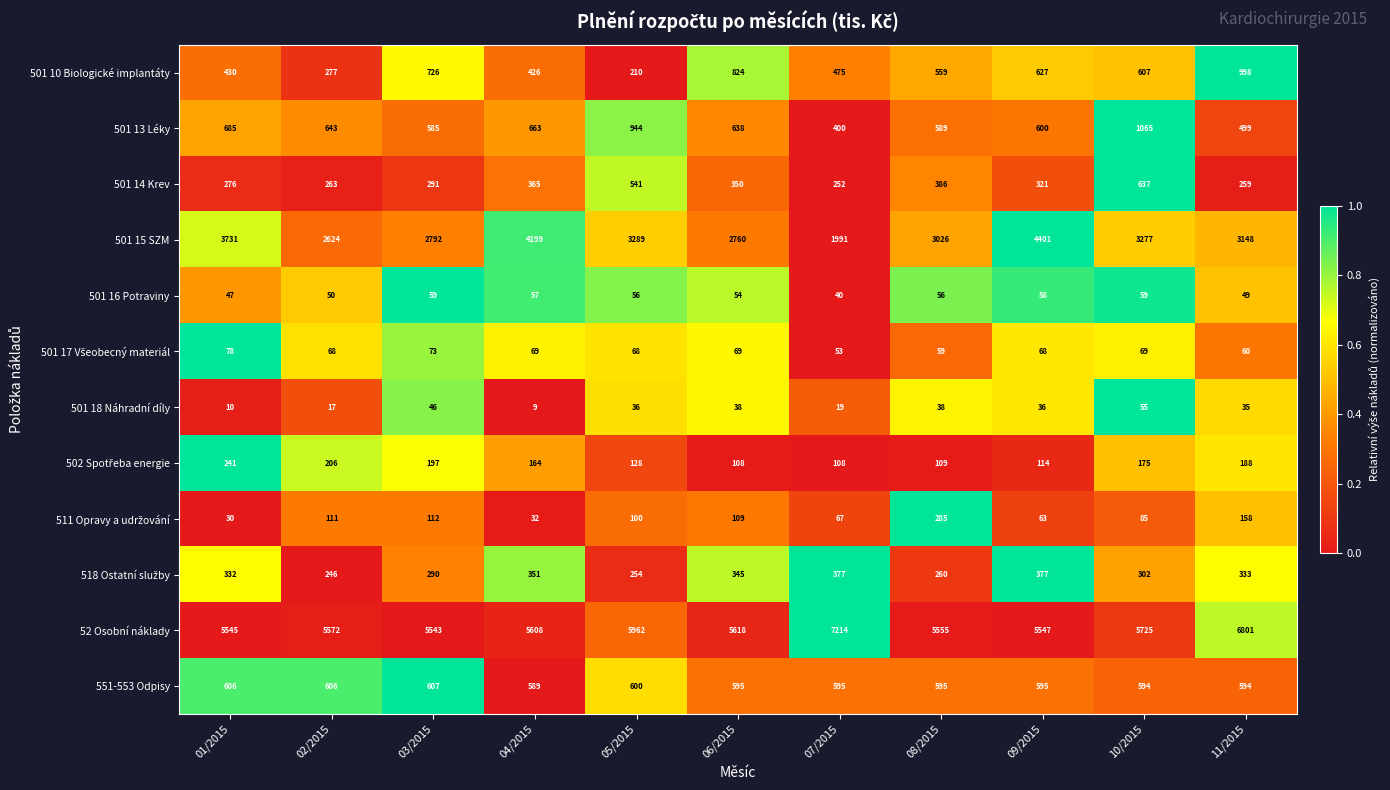

The value of 501 18 Náhradní díly at 08/2015 is 26. True or false?

False